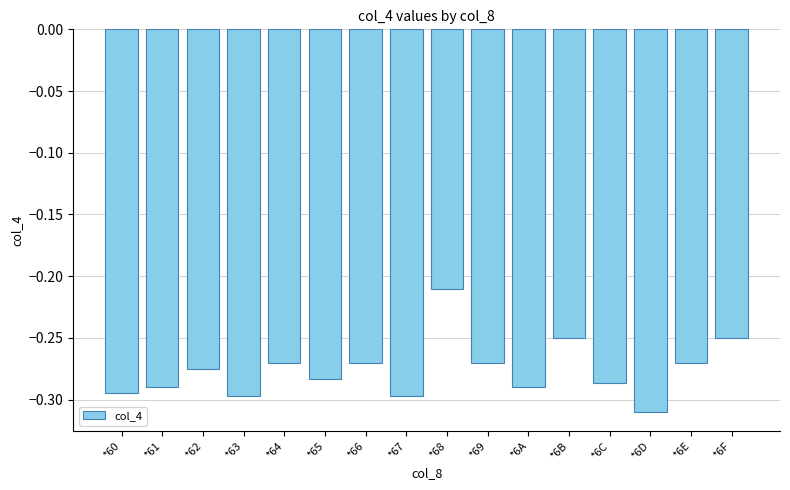

Which category has the lowest value across all series?

*6D